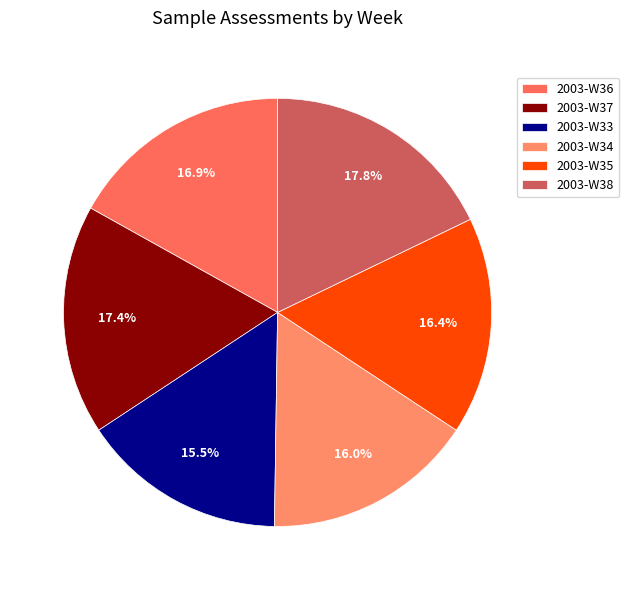

The 2003-W36 slice represents 10% of the pie. True or false?

False